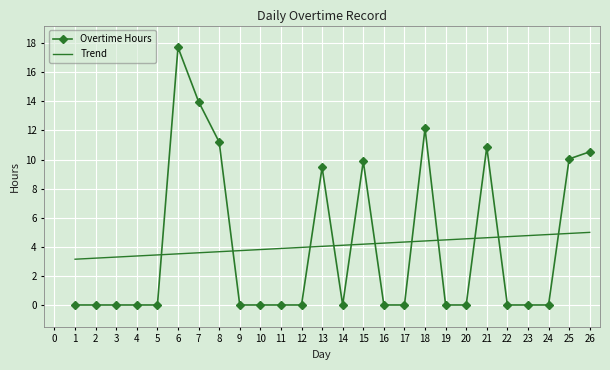

List the series in order of their peak value, highest first.

Overtime Hours, Trend